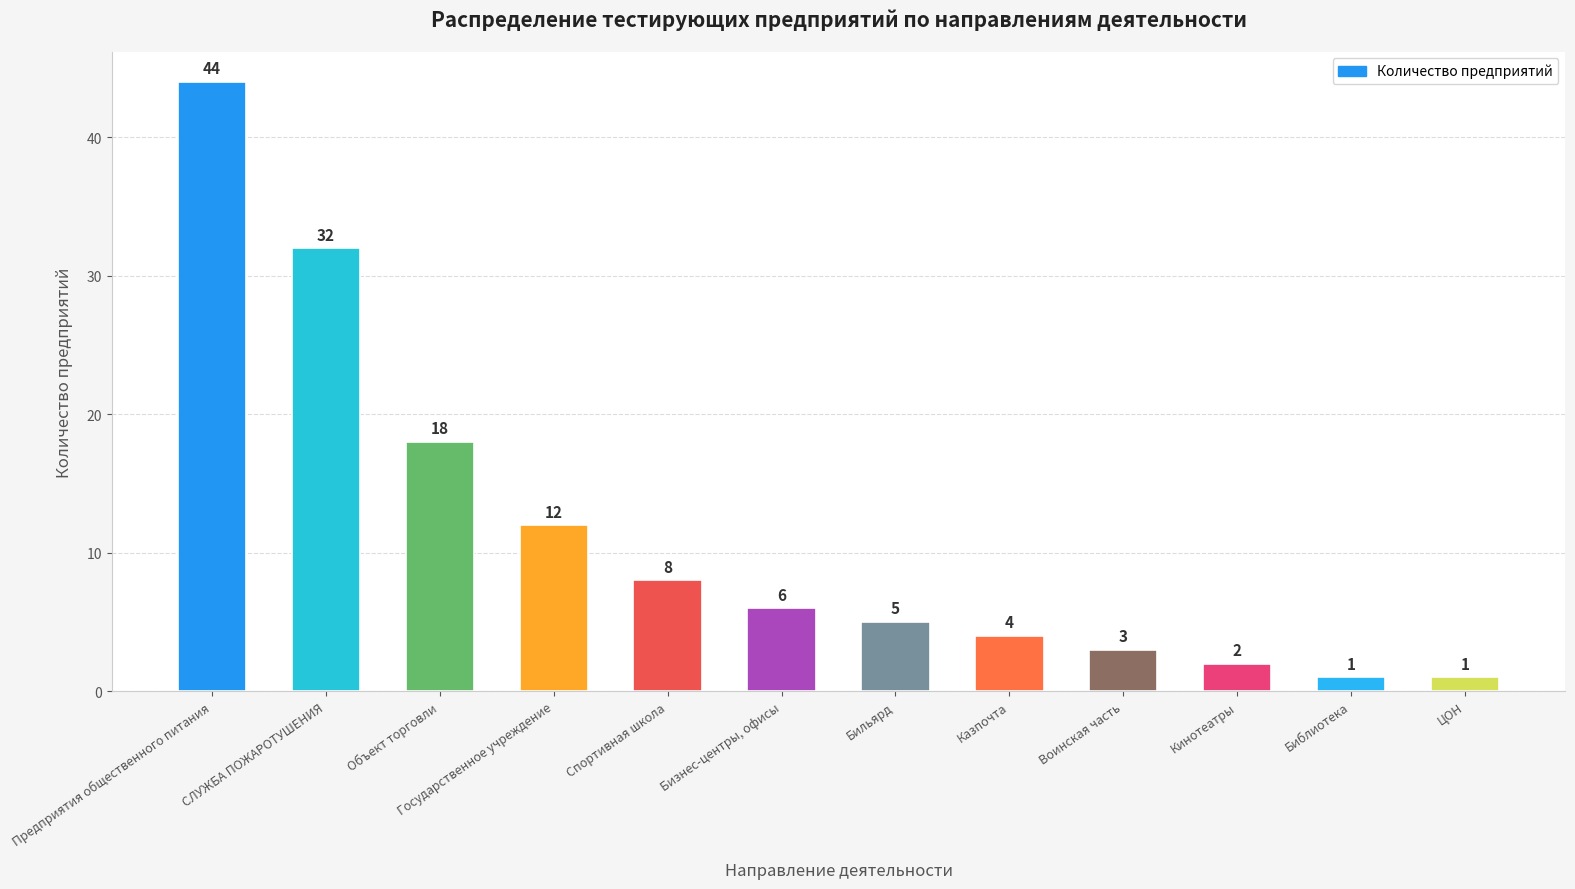

What is the sum of the values at Библиотека and СЛУЖБА ПОЖАРОТУШЕНИЯ?

33